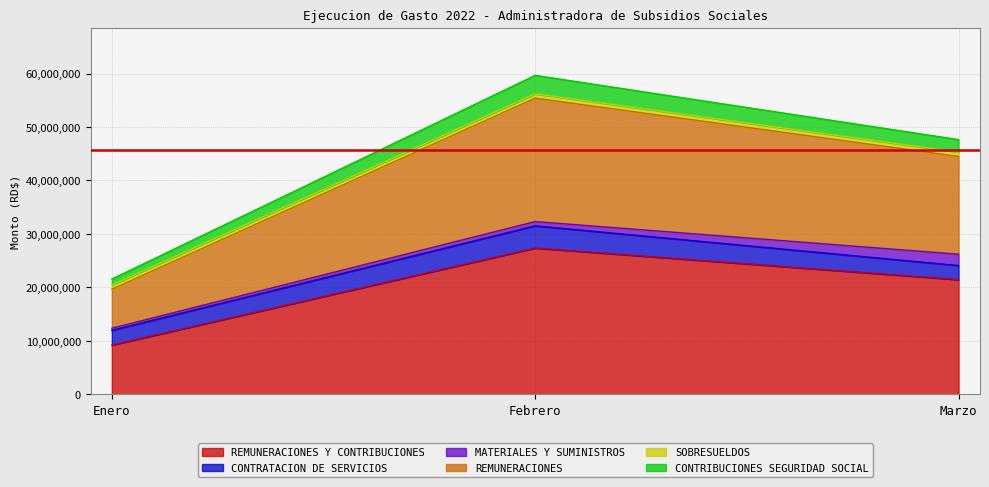

At which category is the sum across all series the highest?

Febrero